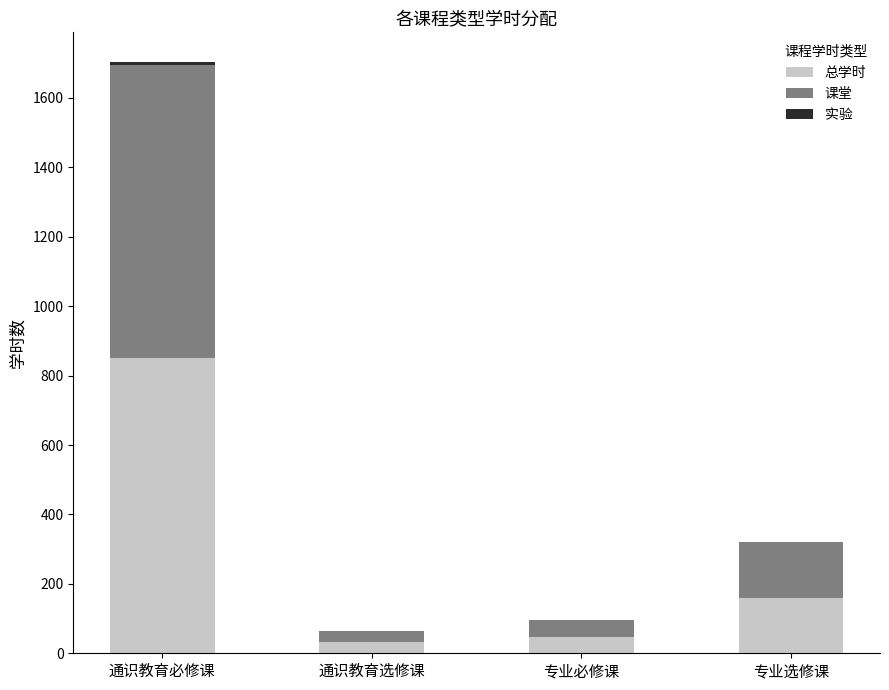

Which category has the highest value in the 总学时 series?

通识教育必修课